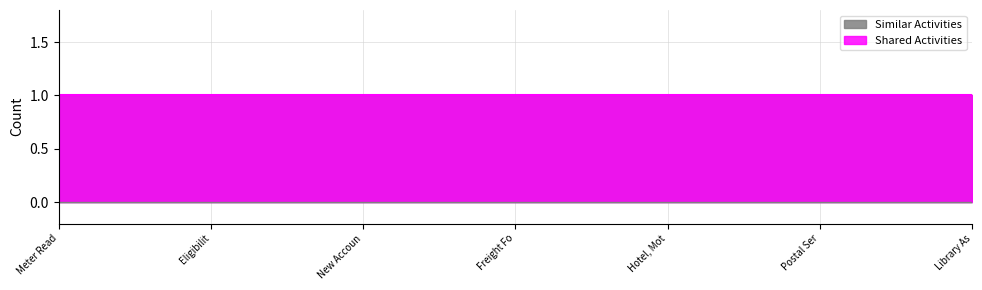

What is the value of the Shared Activities point at the 7th from the left?

1